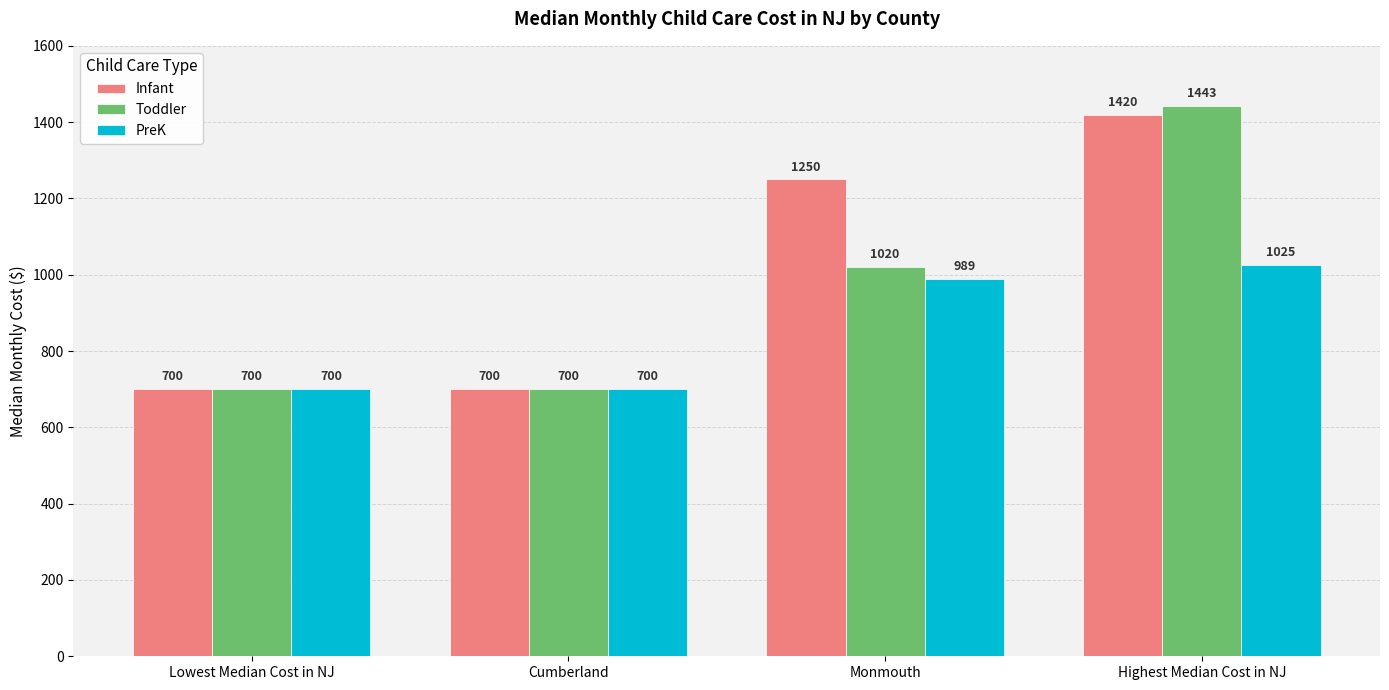

What are all the series names shown in the legend?

Infant, Toddler, PreK